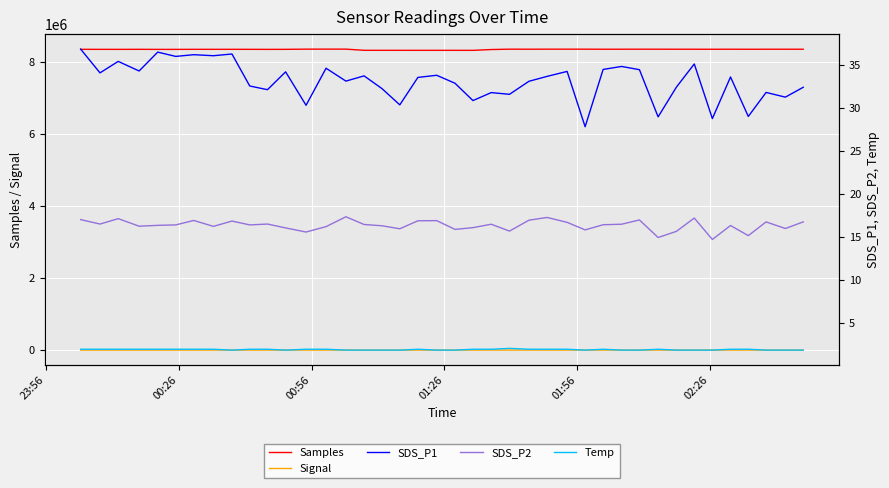

What is the value of the SDS_P2 point at the 29th from the left?

16.4